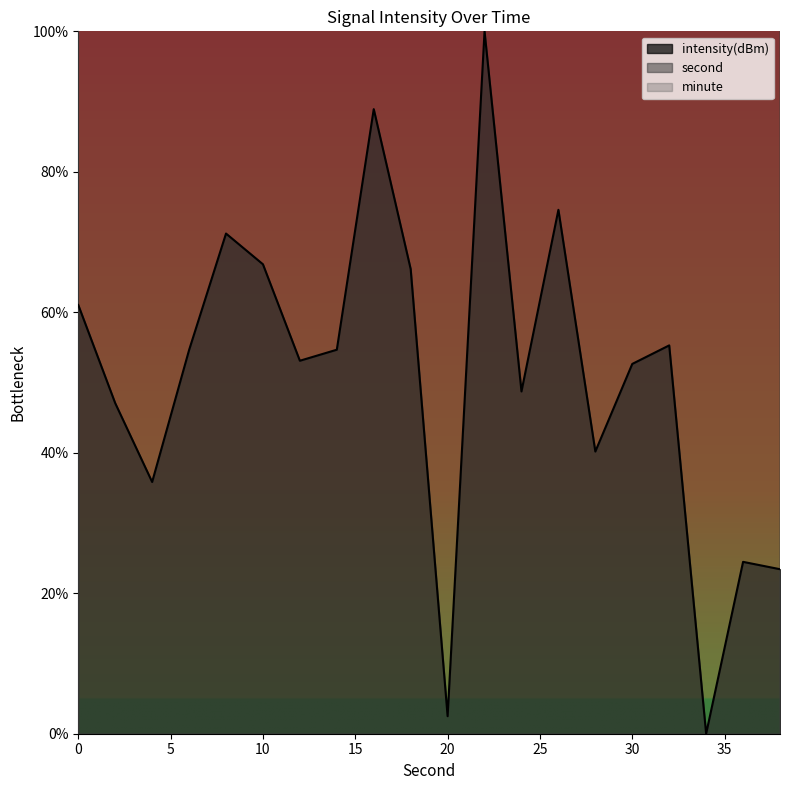

What is the maximum value for intensity(dBm)?

100.0